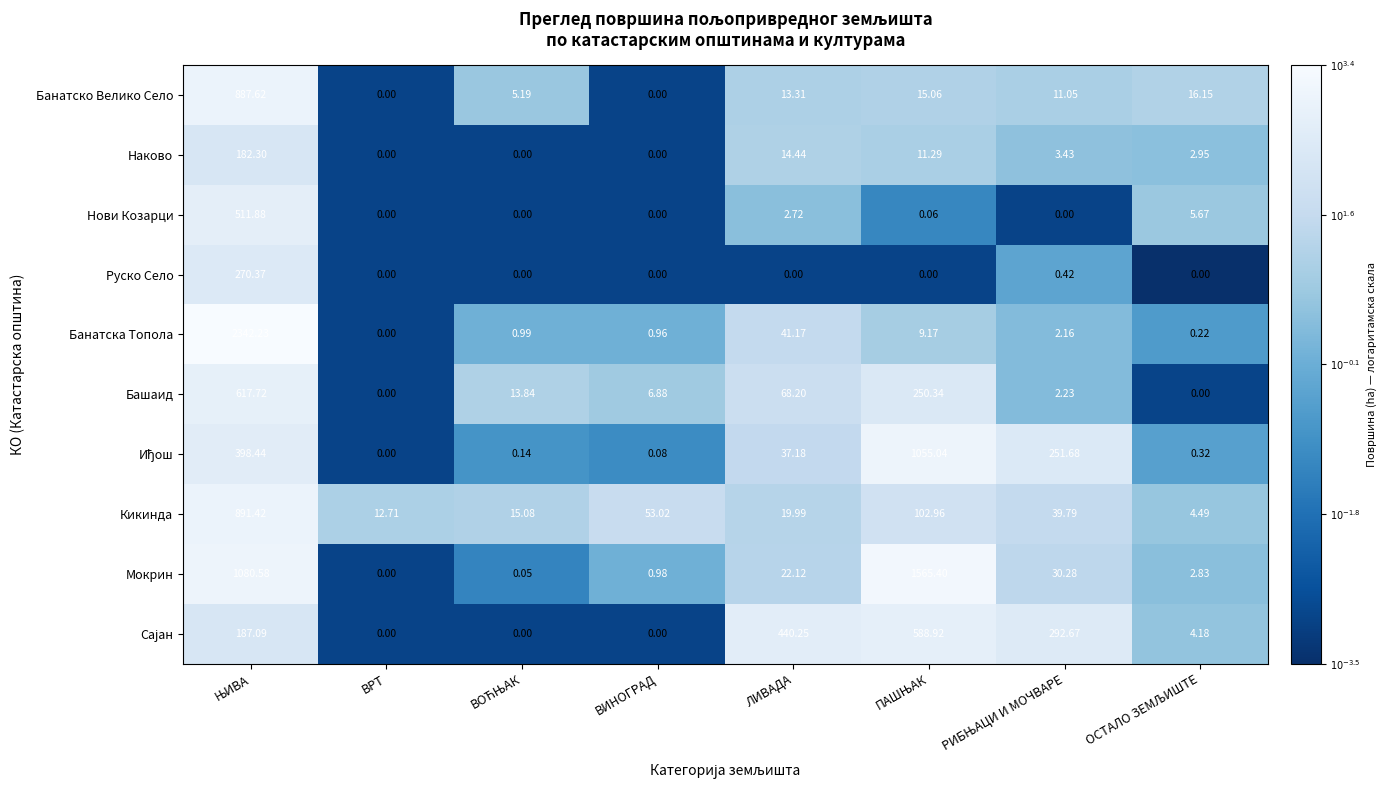

At which label does Банатска Топола reach its minimum?

ВРТ